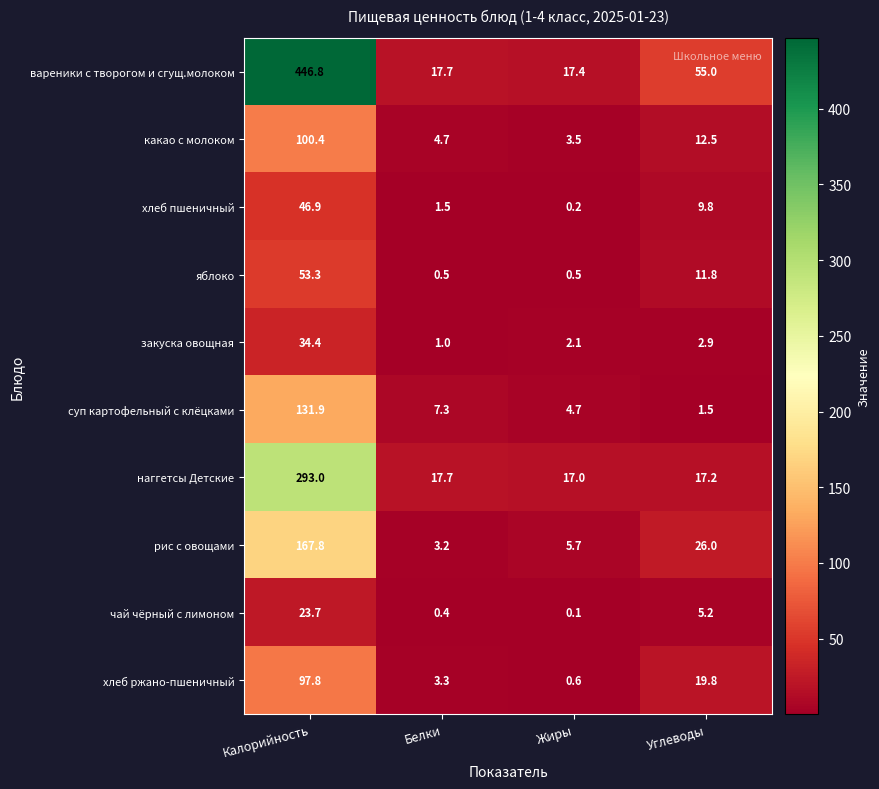

Rank the series at Углеводы from lowest to highest value.

суп картофельный с клёцками, закуска овощная, чай чёрный с лимоном, хлеб пшеничный, яблоко, какао с молоком, наггетсы Детские, хлеб ржано-пшеничный, рис с овощами, вареники с творогом и сгущ.молоком